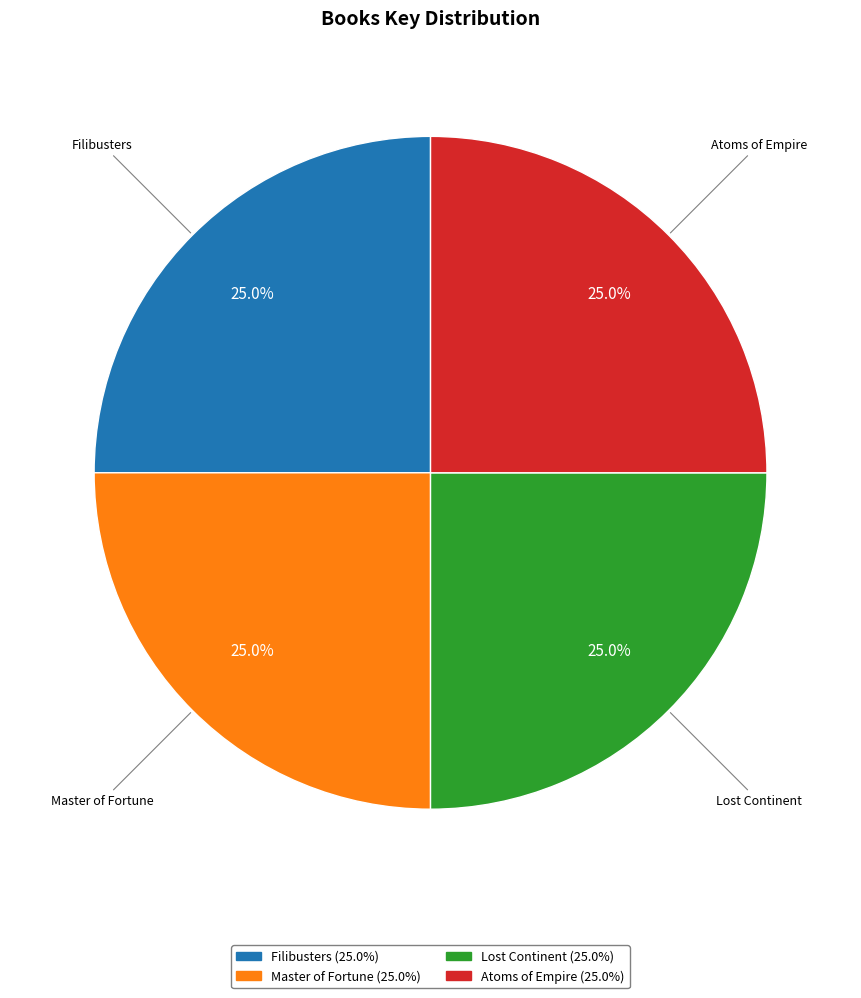

What is the ratio of the value at Master of Fortune to the value at Lost Continent?

1.0